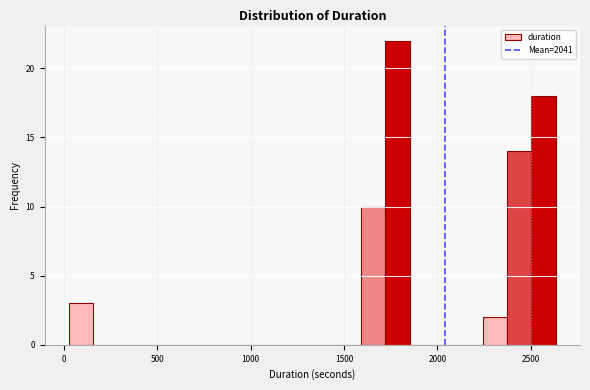

Around what value on the x-axis is the tallest bar? Give the approximate position of its centre, as read against the axis.

1800